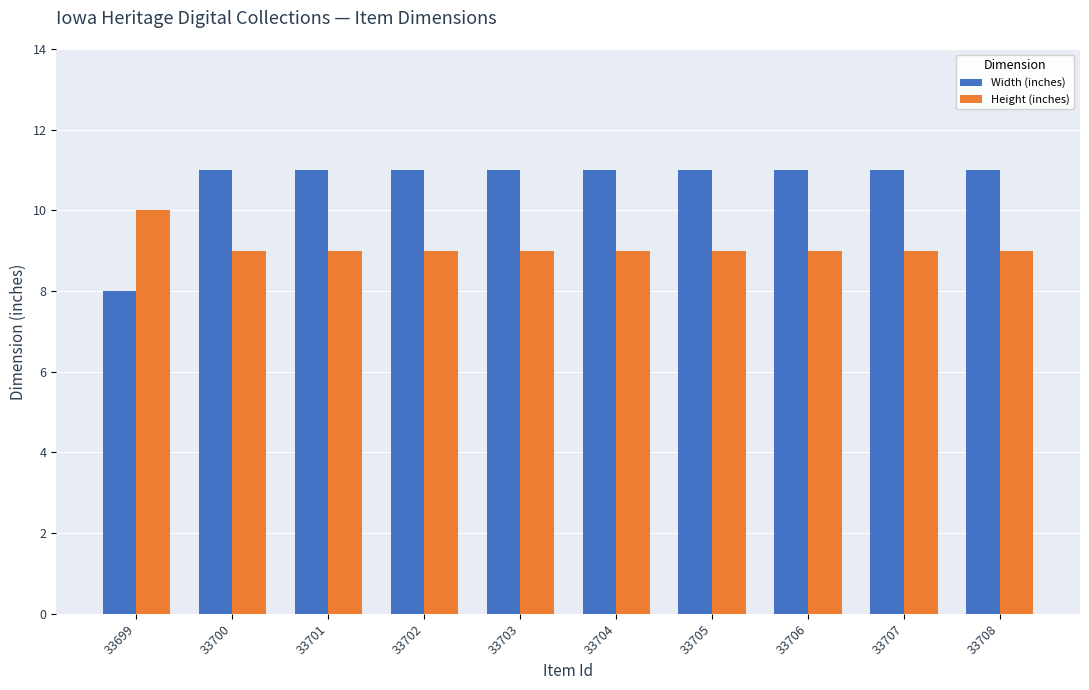

Is it true that Height (inches) equals 9 at 33702?

True